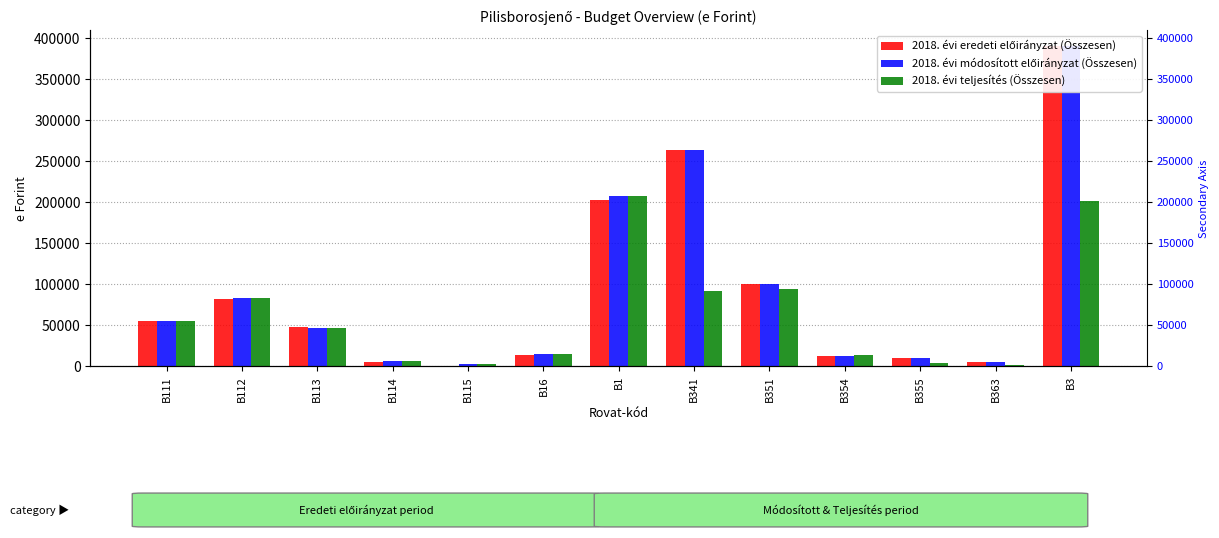

At which label does 2018. évi eredeti előirányzat (Összesen) reach its minimum?

B115